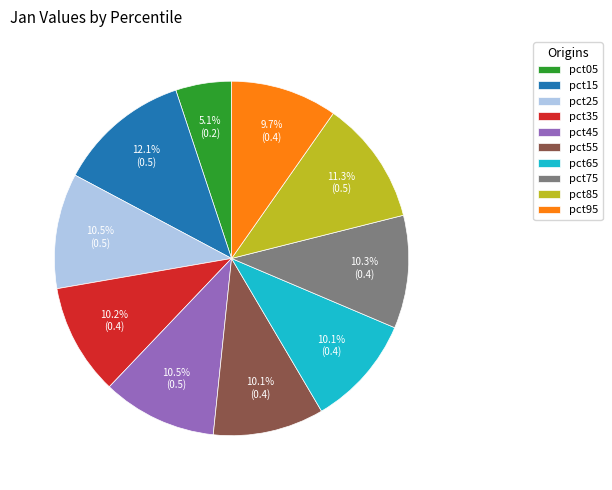

To the nearest percent, what is the average slice percentage?

10%